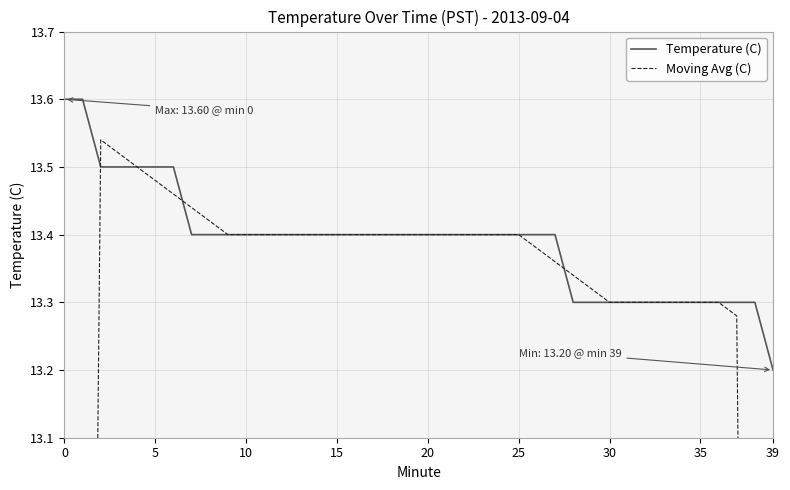

Which series changed the most between 0 and 10?

Moving Avg (C)